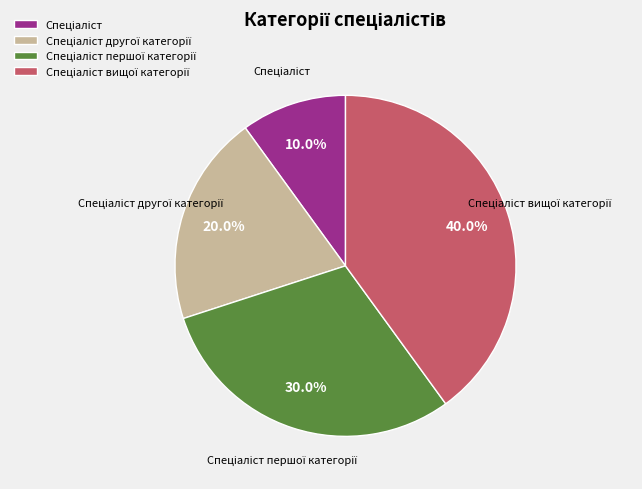

Is there a majority slice in this chart?

No